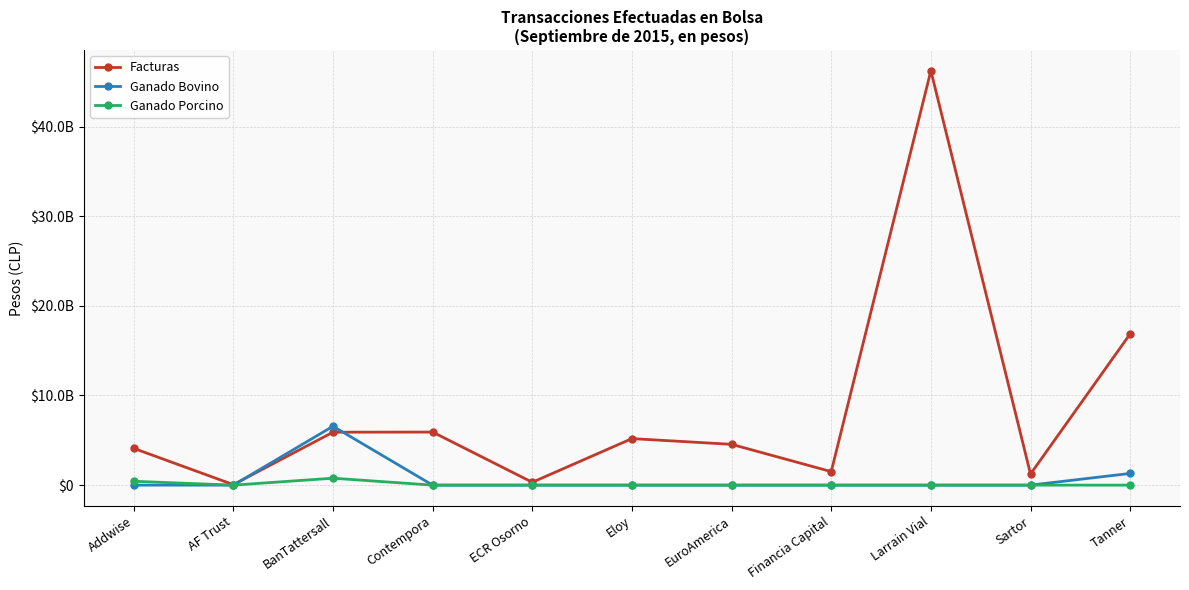

Which series has the largest total across all categories?

Facturas